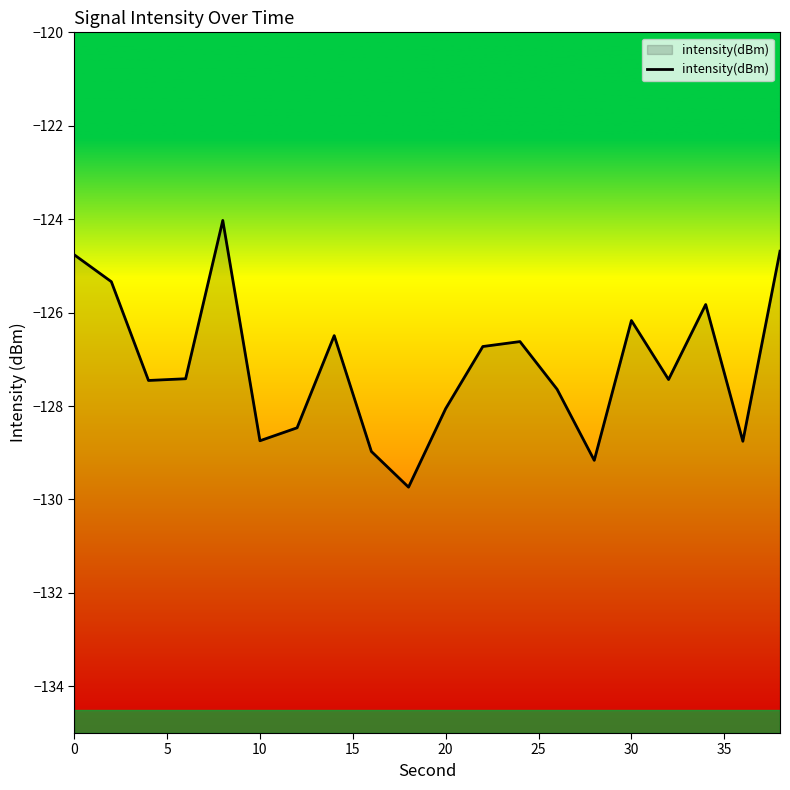

What is the smallest value displayed?

-129.7